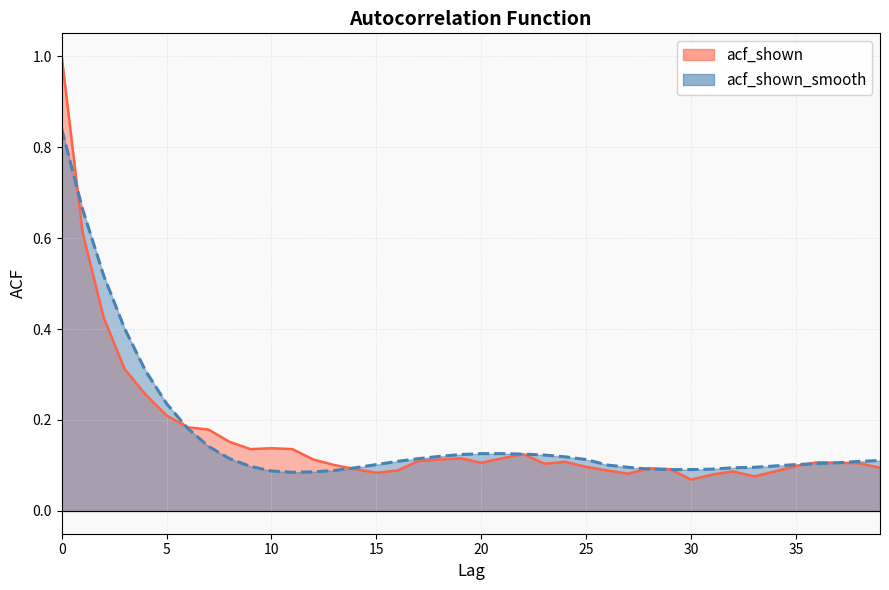

How many interior local peaks does the acf_shown series have?

7